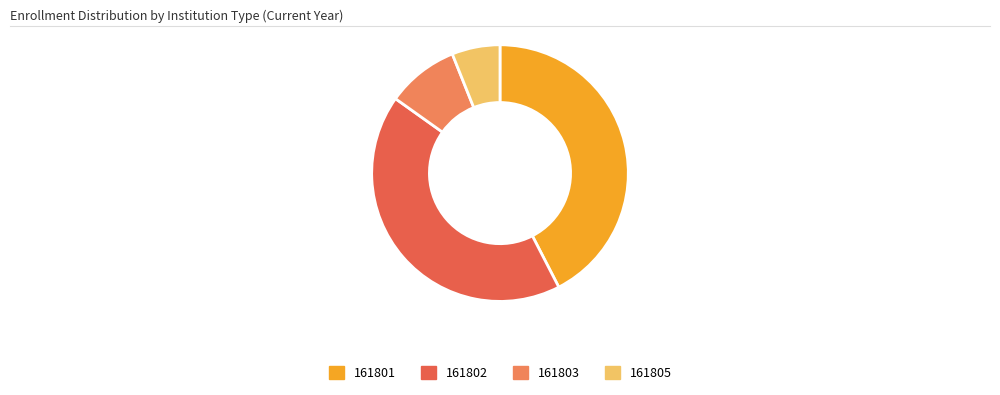

Do 161801 and 161803 together represent more than half of the pie?

Yes